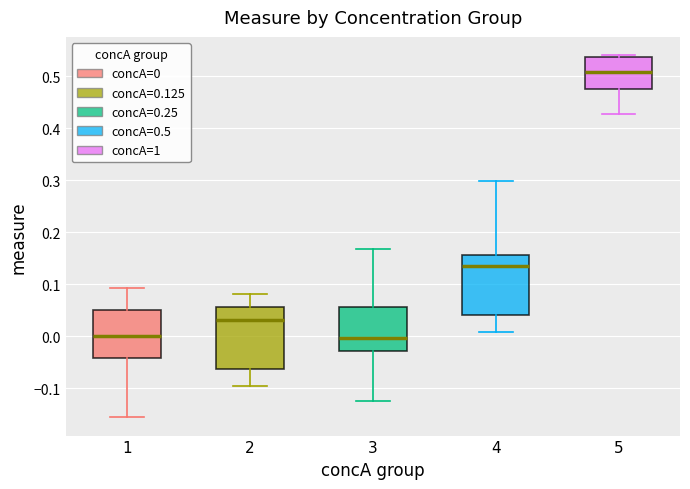

Reading left to right, read every box against the y-axis: the position of its median line, the range the box covers, and the ends of its whiskers. The values are not printed on the chart, so give them approximately, as read against the axis.

1: median 0.00, box -0.04 to 0.05, whiskers -0.16 to 0.09
2: median 0.03, box -0.06 to 0.06, whiskers -0.10 to 0.08
3: median 0.00, box -0.03 to 0.06, whiskers -0.12 to 0.17
4: median 0.14, box 0.04 to 0.16, whiskers 0.01 to 0.30
5: median 0.51, box 0.48 to 0.54, whiskers 0.43 to 0.54 (just above the box's upper edge)